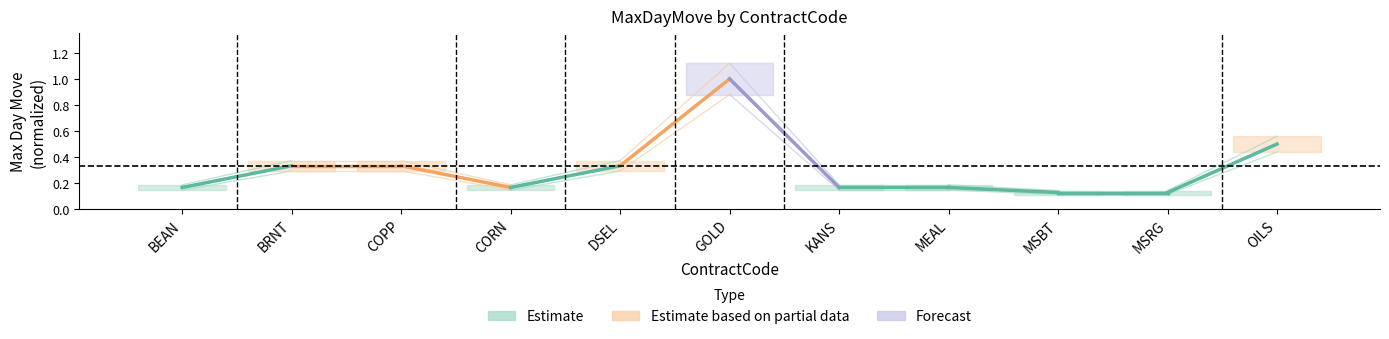

Which series has the largest range (max minus min)?

Forecast